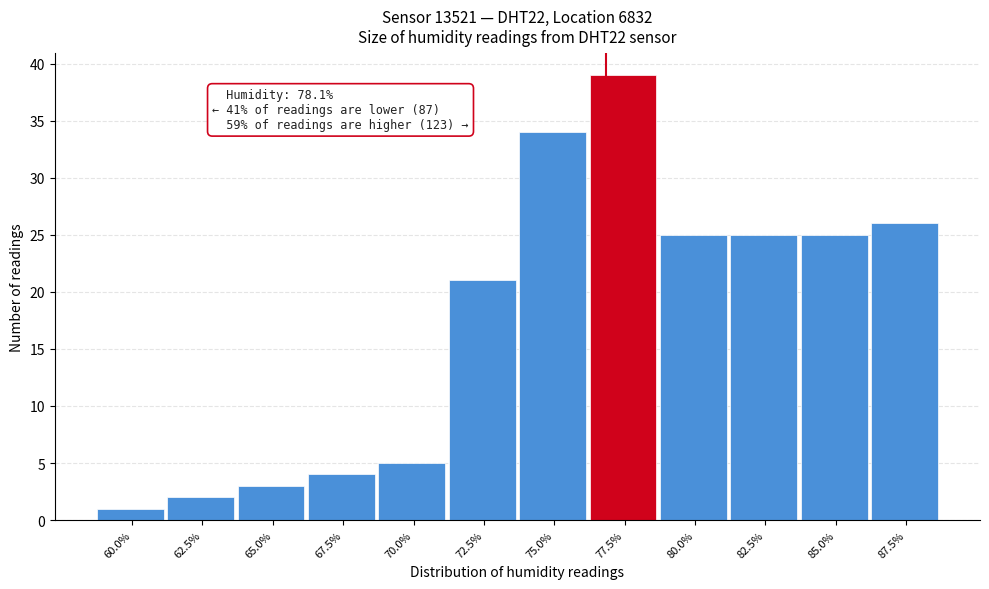

Reading right to left, extract all data points from this chart.

26	25	25	25	39	34	21	5	4	3	2	1